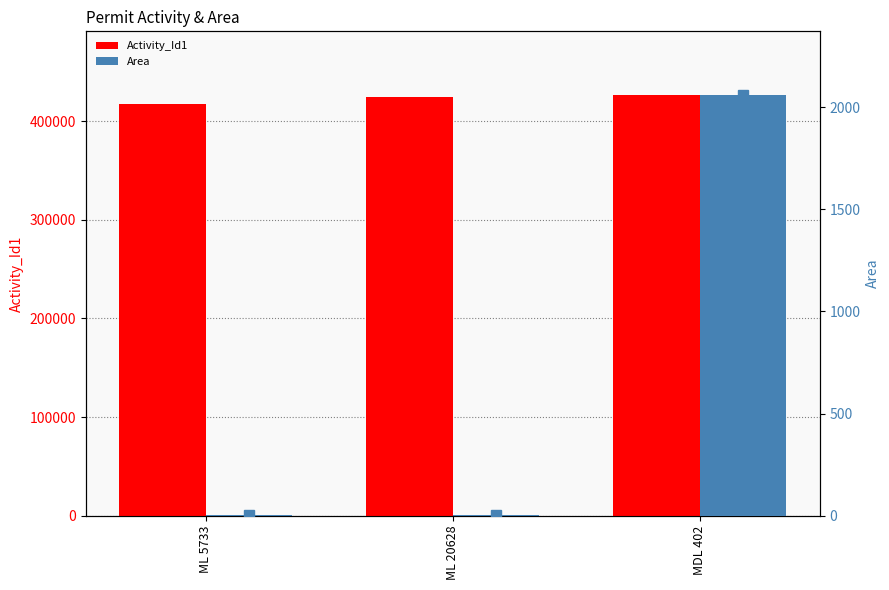

List the labels in order of Area value, smallest first.

ML 5733, ML 20628, MDL 402